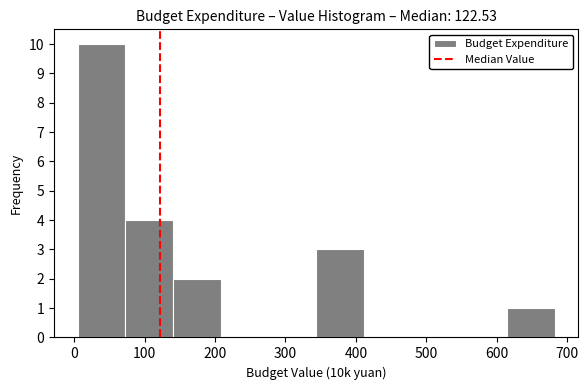

Over which range of the x-axis is the bar tallest?

10 to 70